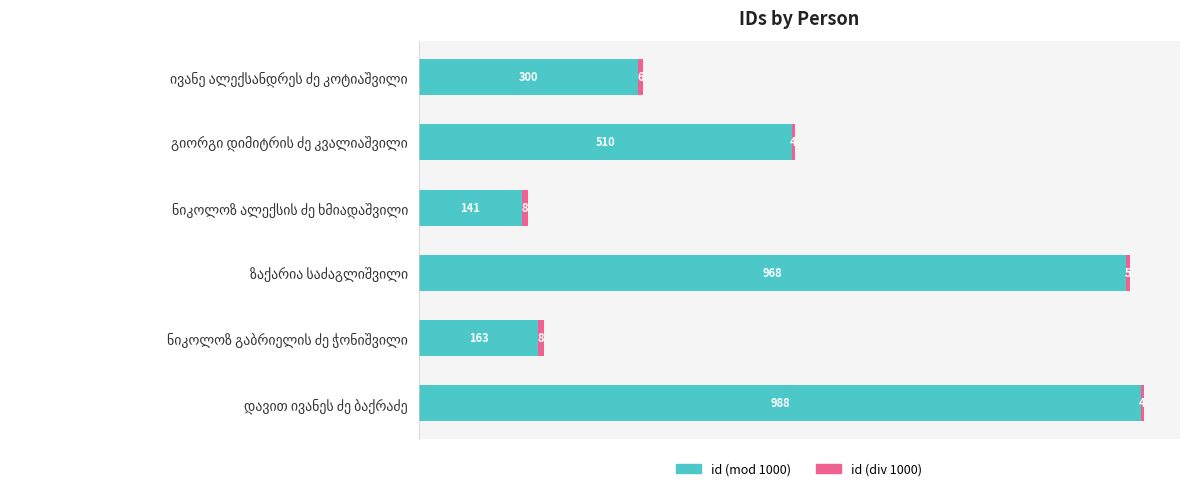

What is the maximum value for id (mod 1000)?

988